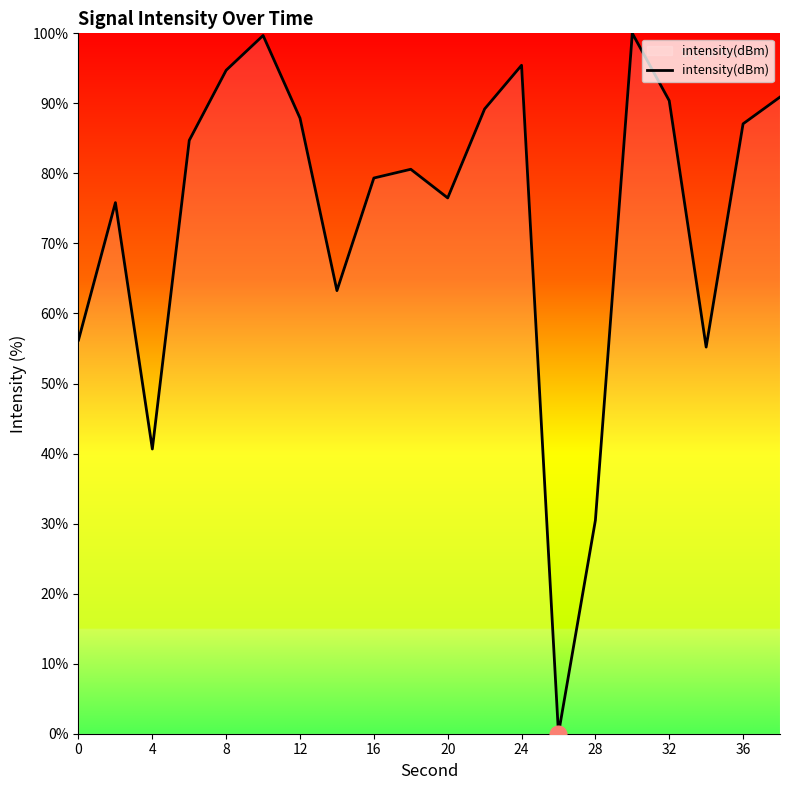

What is the maximum value shown in the chart?

100.0